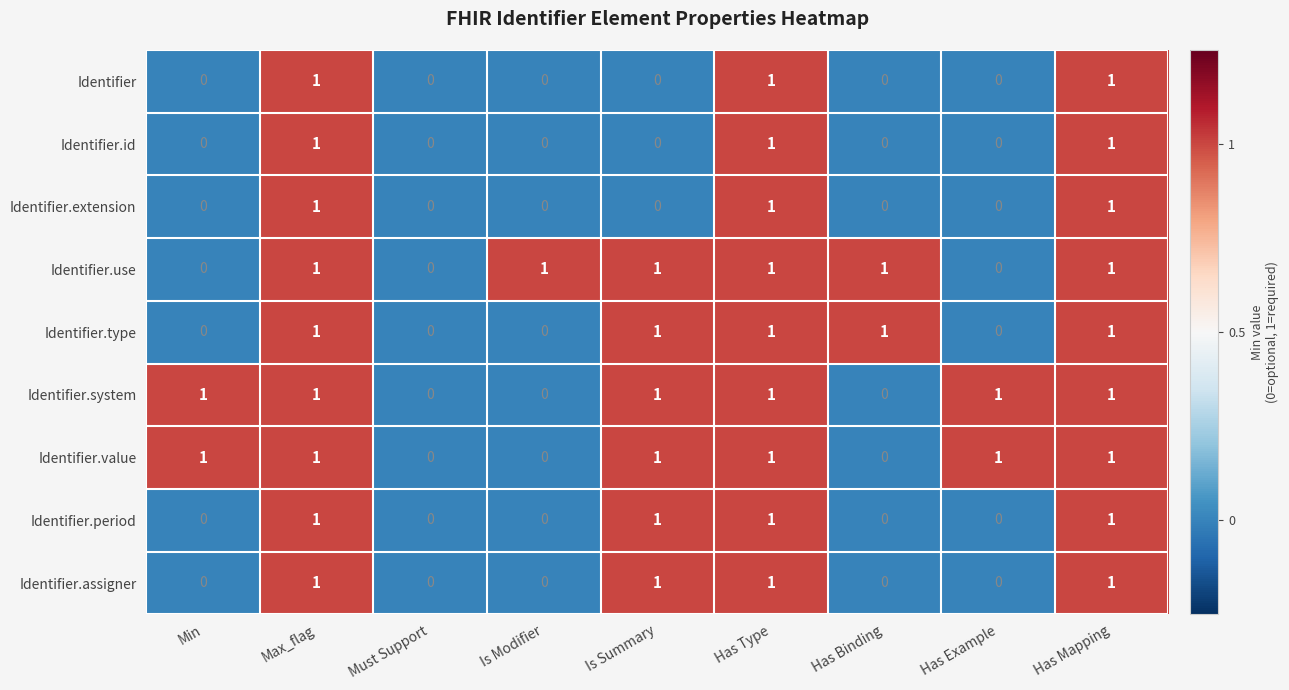

What is the total value across all series at Must Support?

0